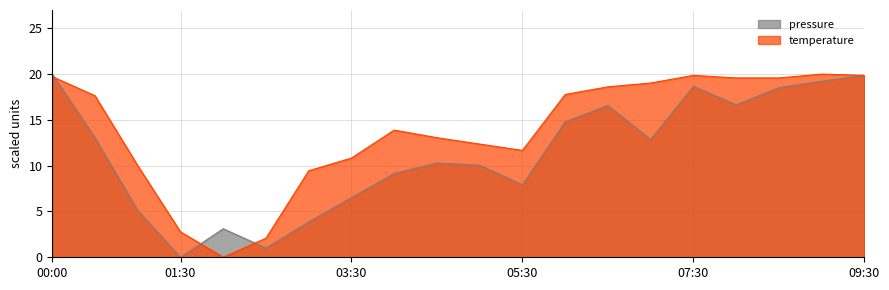

What is the difference between the highest and lowest values at 06:00?

3.0